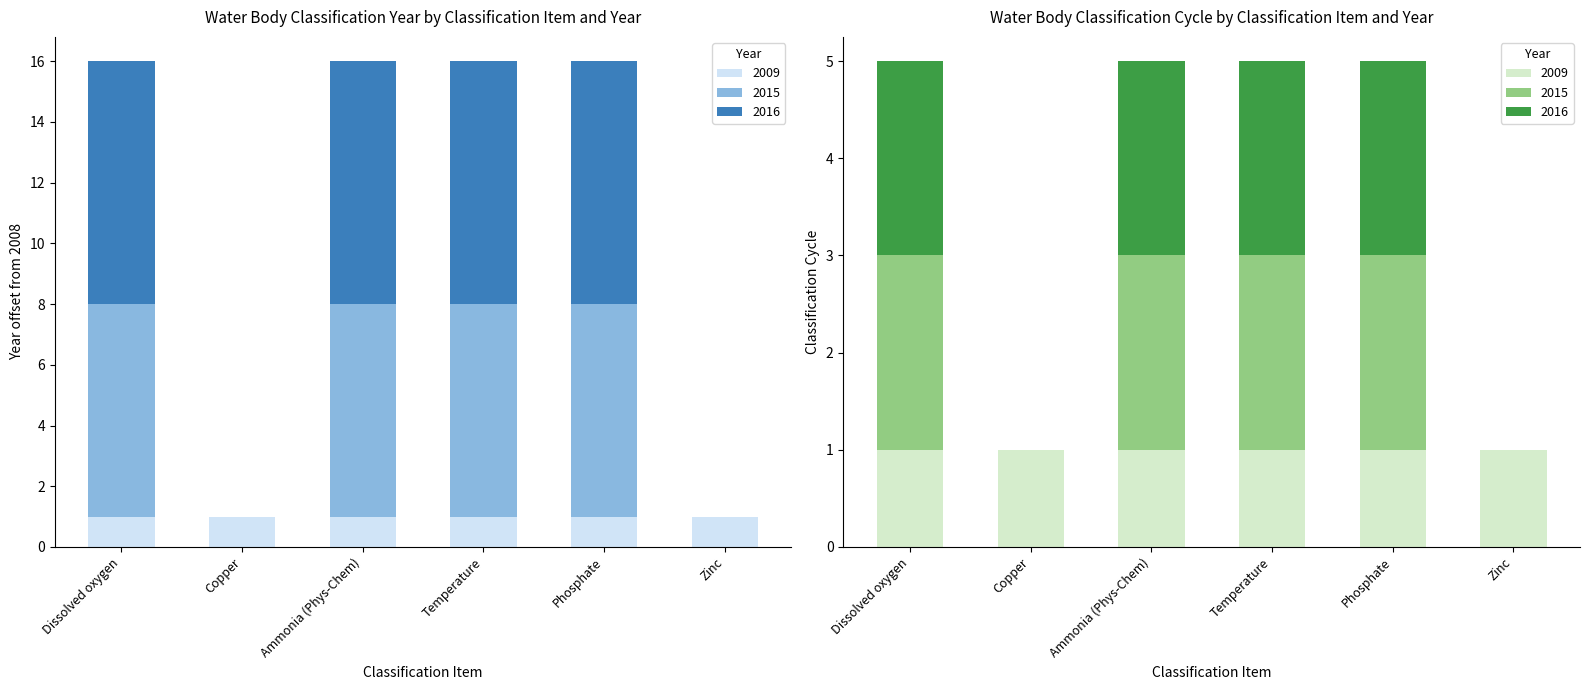

At which category is the sum across all series the highest?

Dissolved oxygen